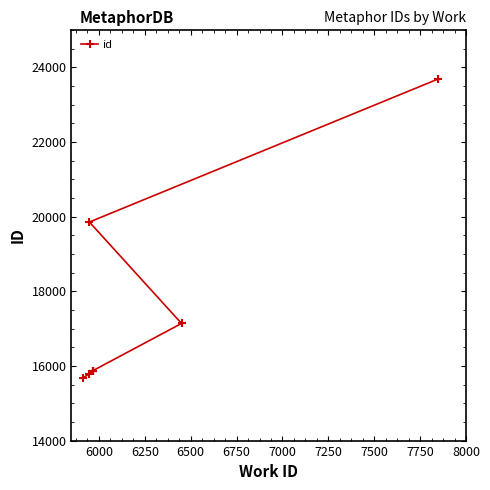

Which has a higher value, 7250 or 7750?

7750